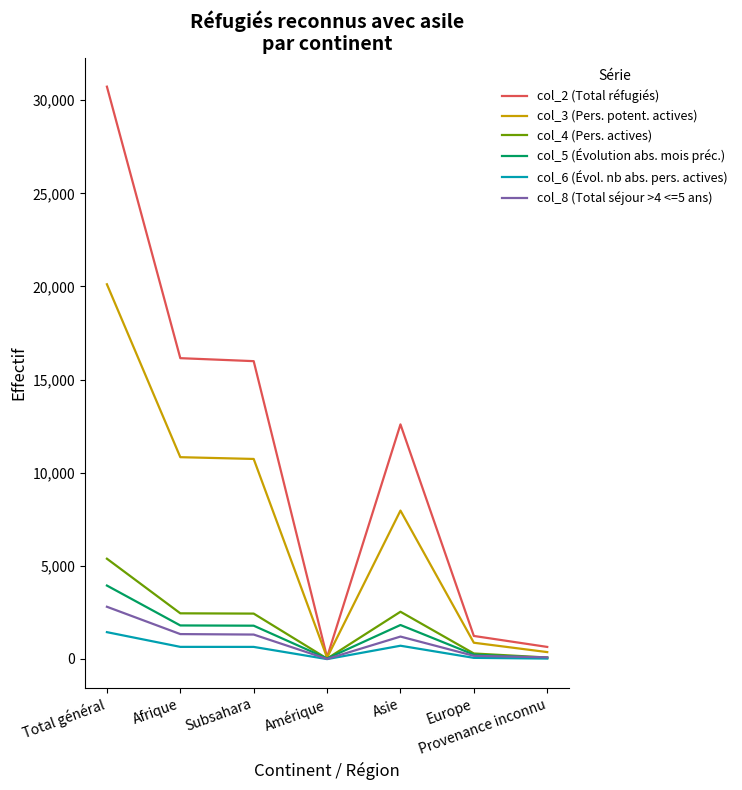

What is the sum of all col_5 (Évolution abs. mois préc.) values?

9674